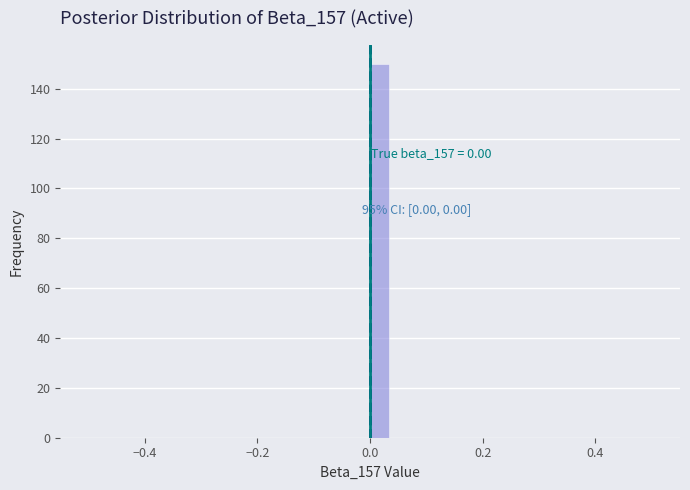

Read against the x-axis, roughly where is the centre of the tallest bar?

0.02